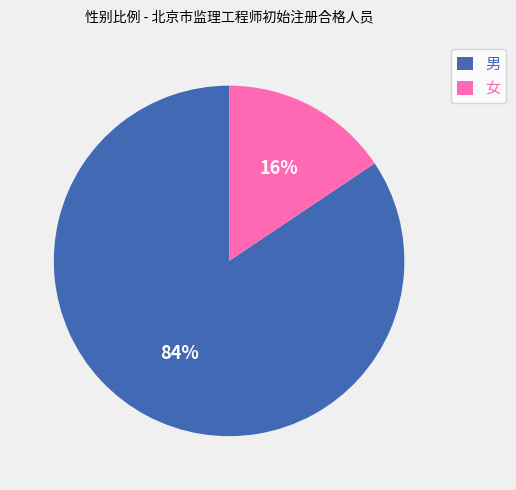

Which category has the biggest portion of the pie?

男